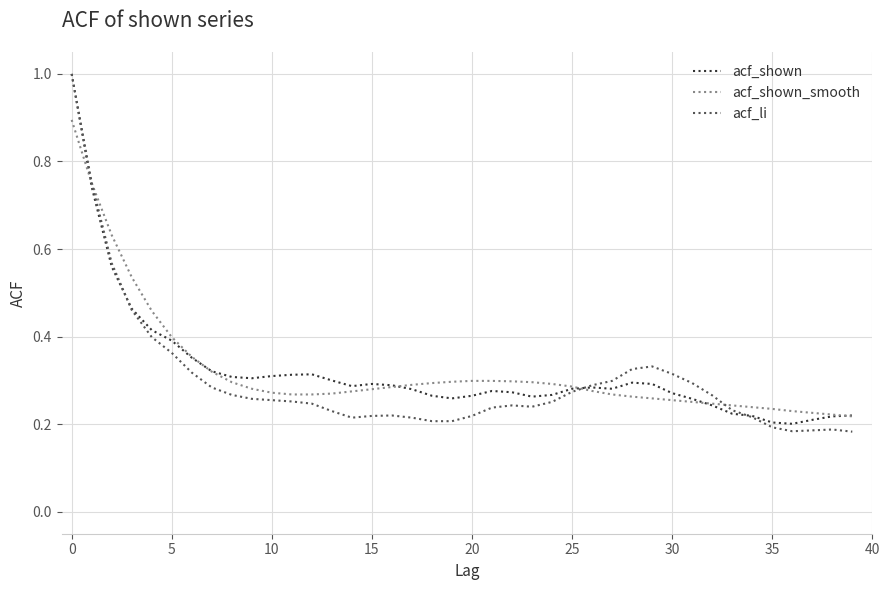

Which series has the largest range (max minus min)?

acf_li